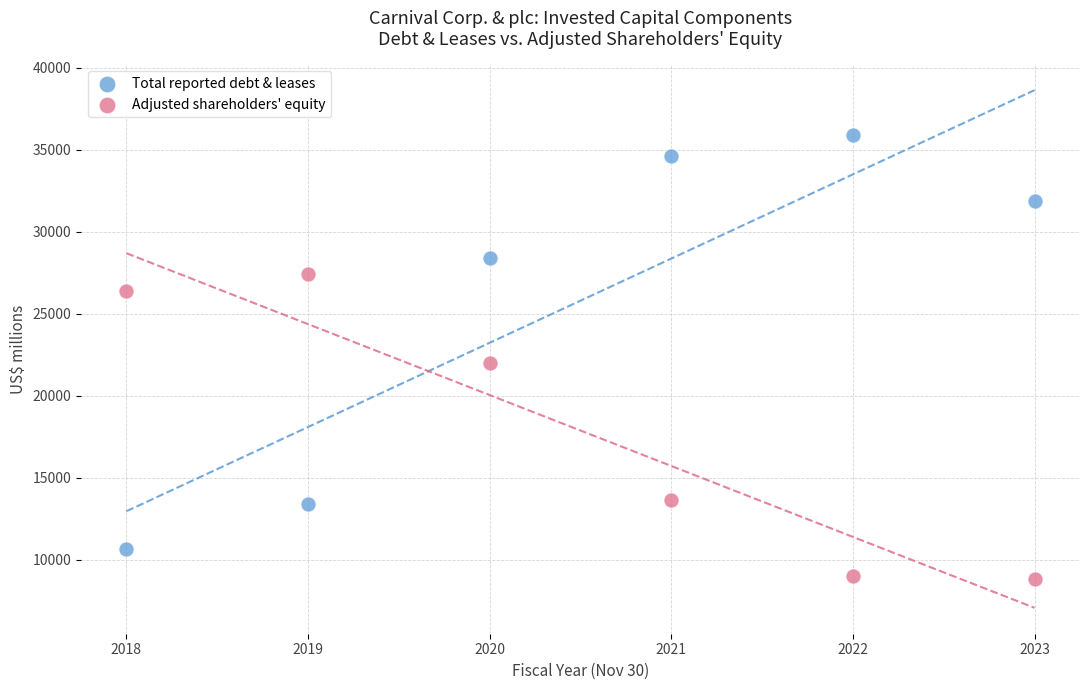

Which series contains the highest Y value?

Total reported debt & leases